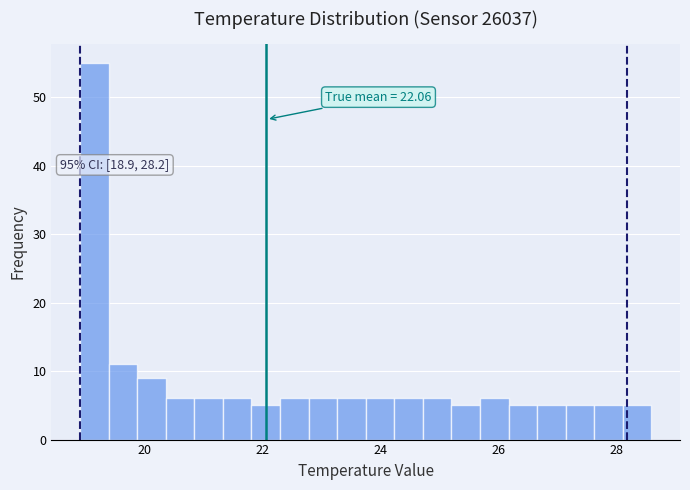

Around what value on the x-axis is the tallest bar? Give the approximate position of its centre, as read against the axis.

19.2